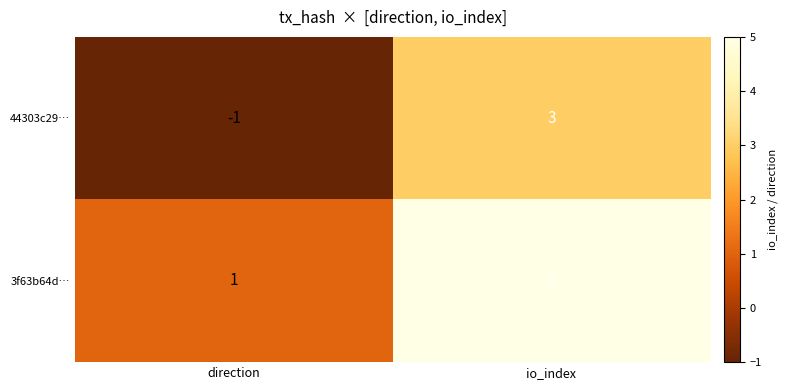

What is the sum of all 3f63b64d… values?

6